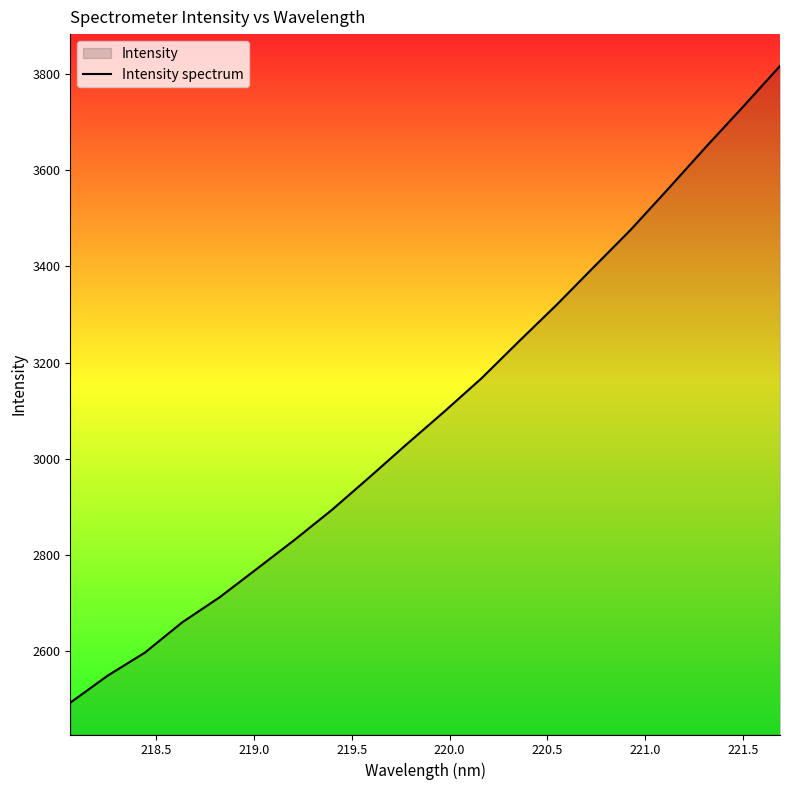

What is the difference between the maximum and minimum values?

1323.6